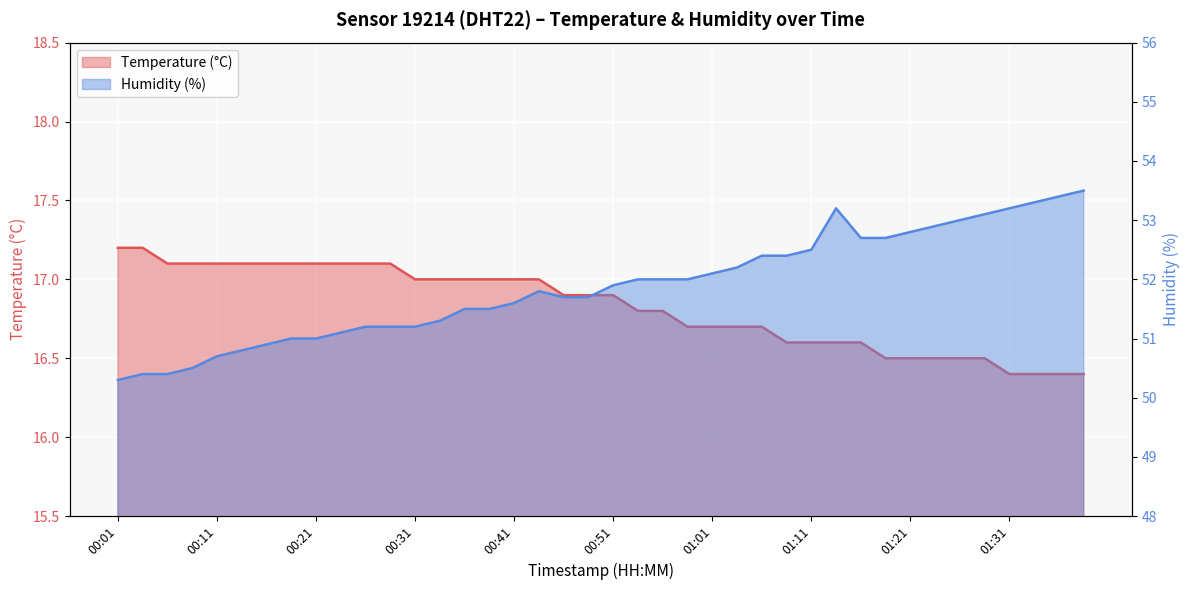

What is the average value of the Humidity (%) series?

51.9